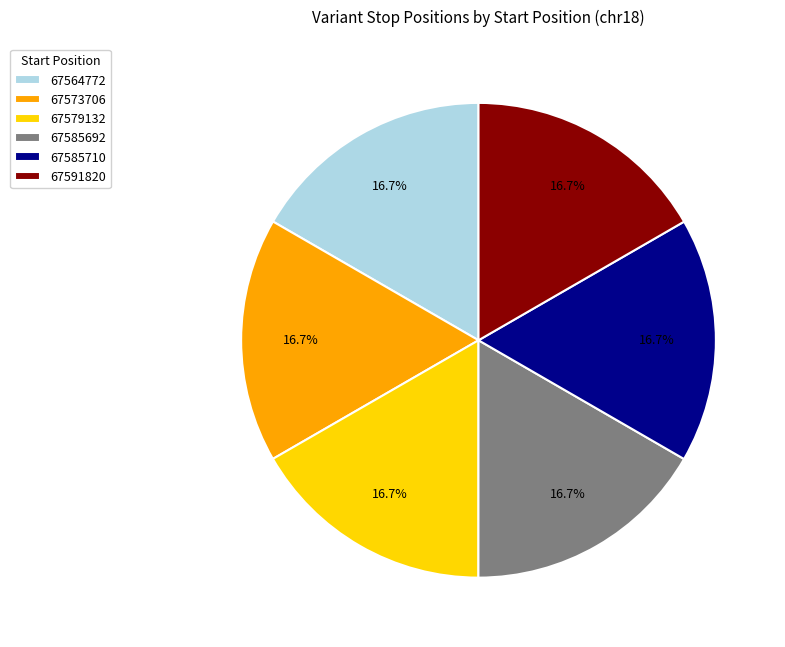

To the nearest percent, what percentage of the pie is 67564772?

17%